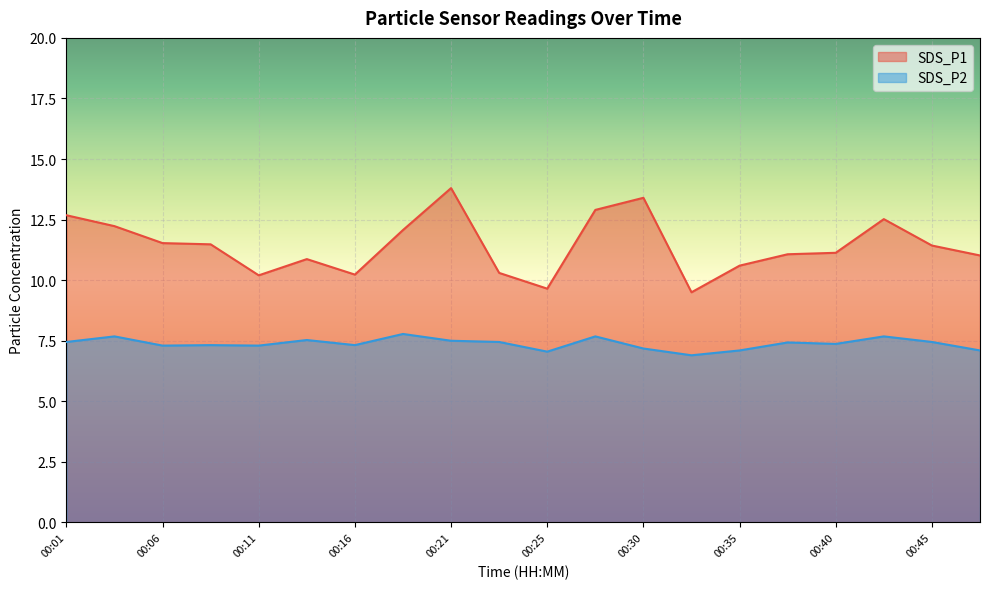

How many categories are shown in the chart?

20